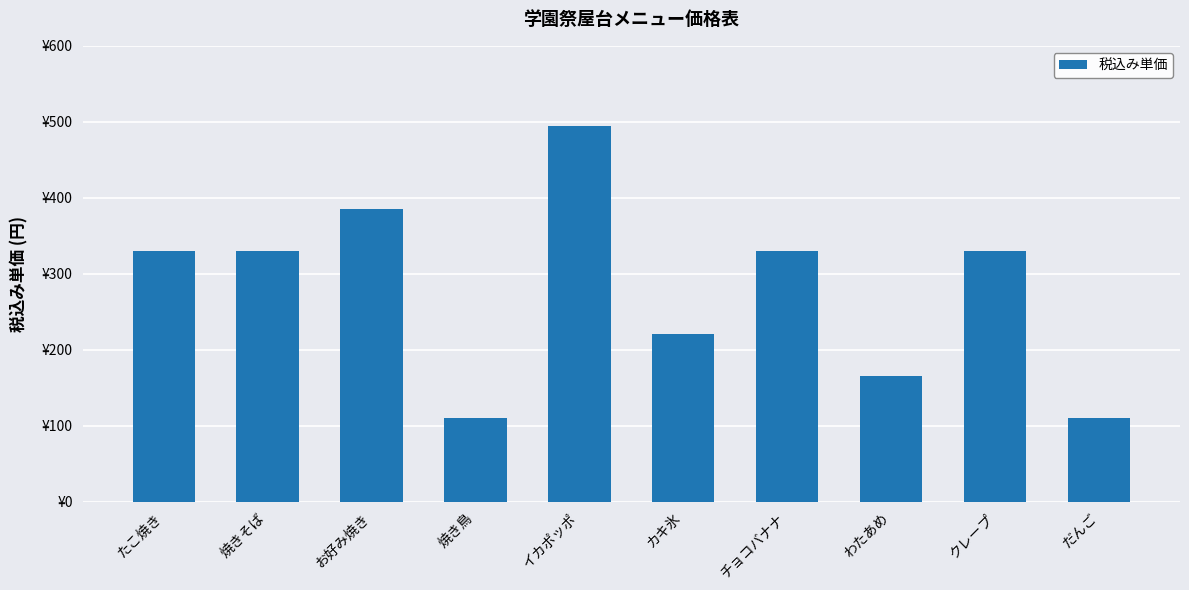

Are the bars horizontal?

No